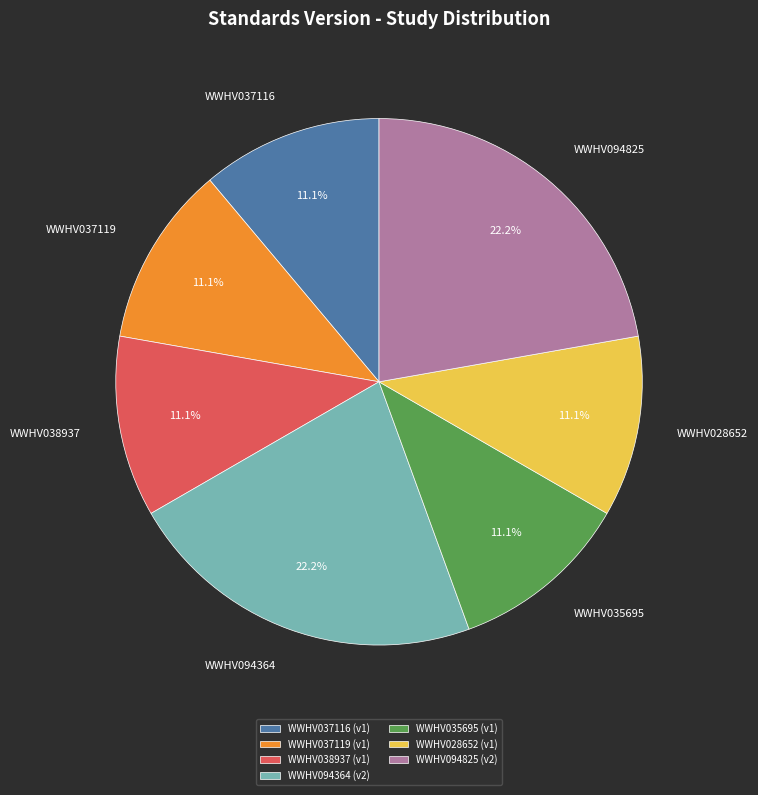

Count the number of slices in the pie.

7